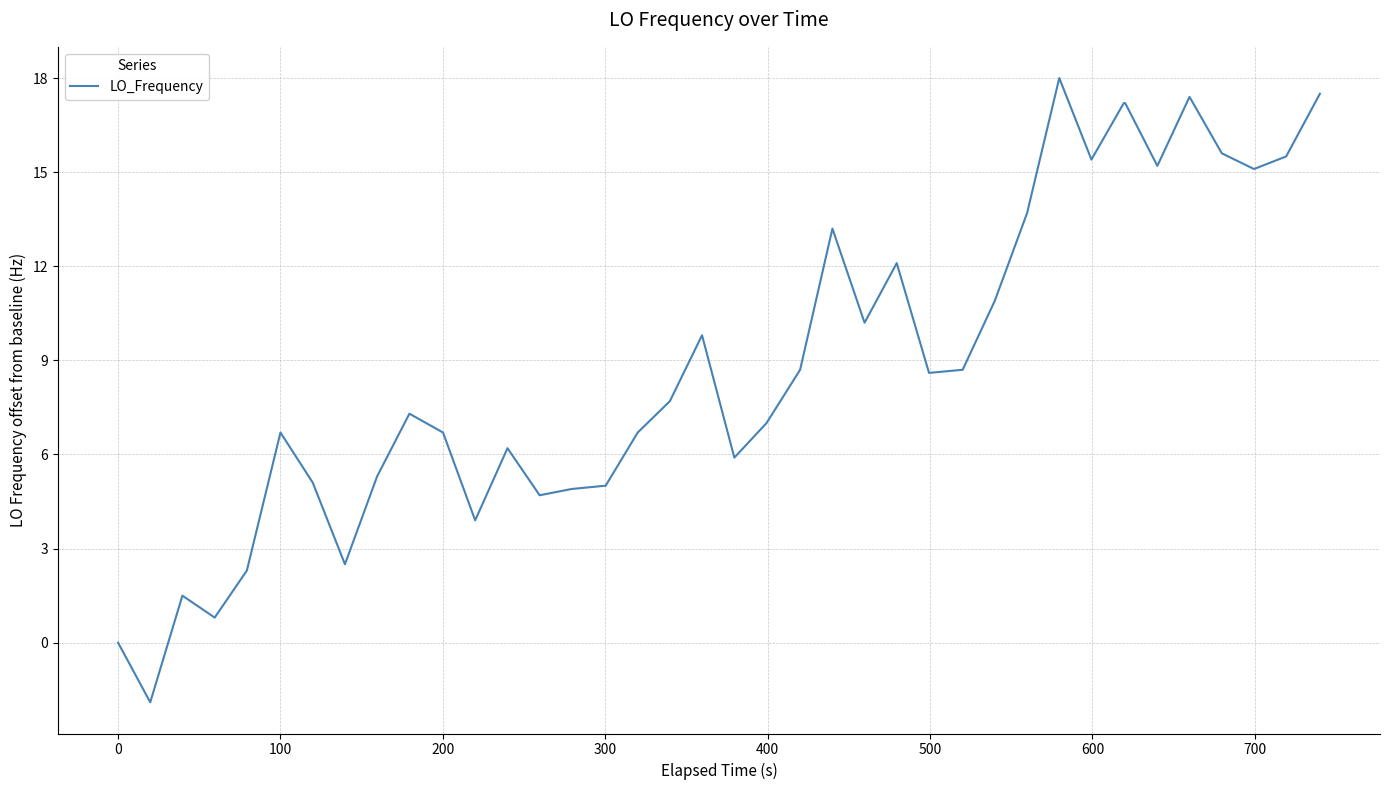

What is the maximum value shown in the chart?

18.0